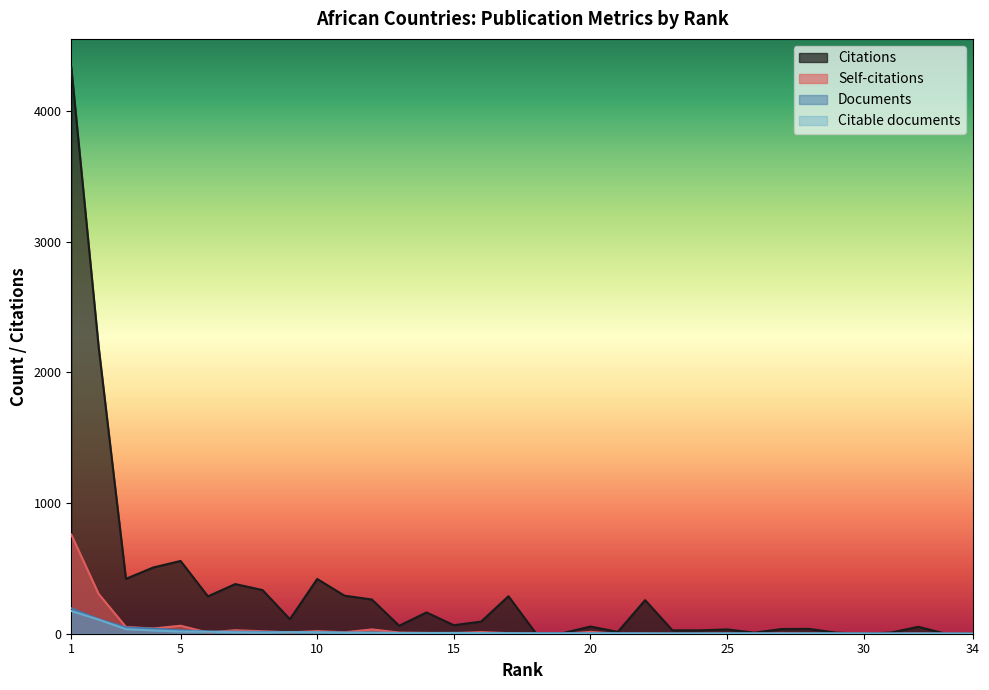

What is the value of the Citable documents point at the 10th from the left?

11